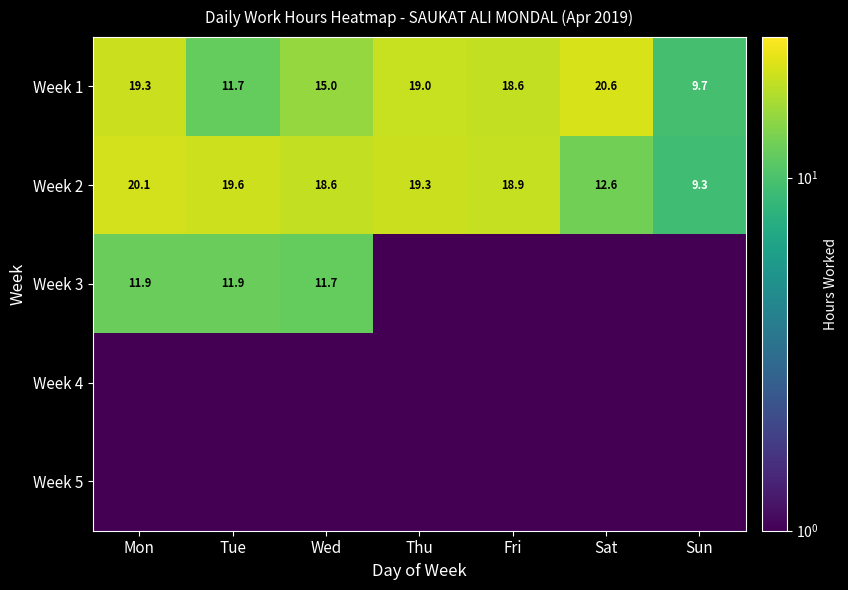

What is the maximum value shown in the chart?

20.6